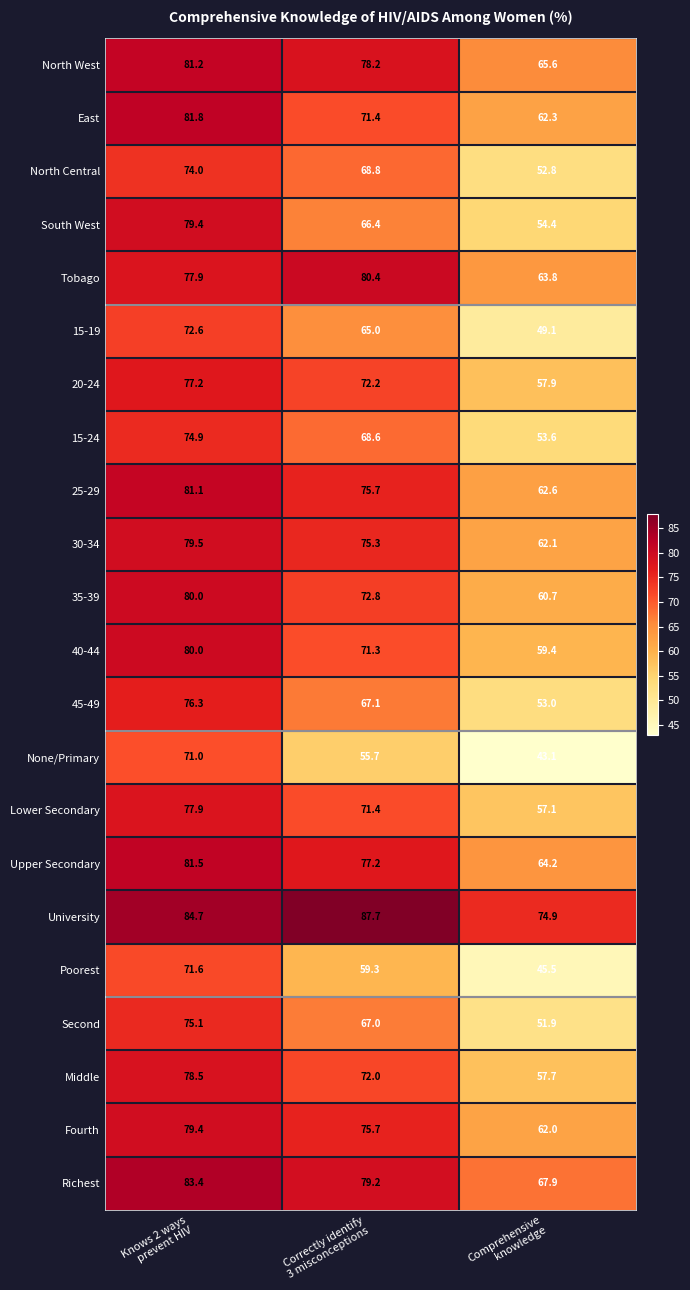

What is the maximum value shown in the chart?

87.7